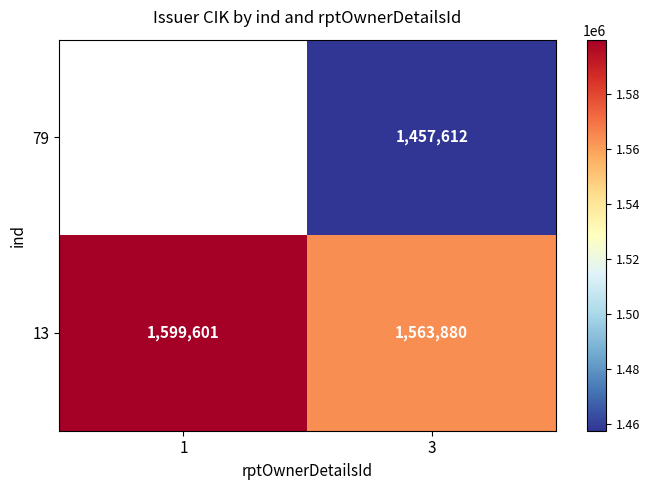

Count the number of data series in this chart.

2